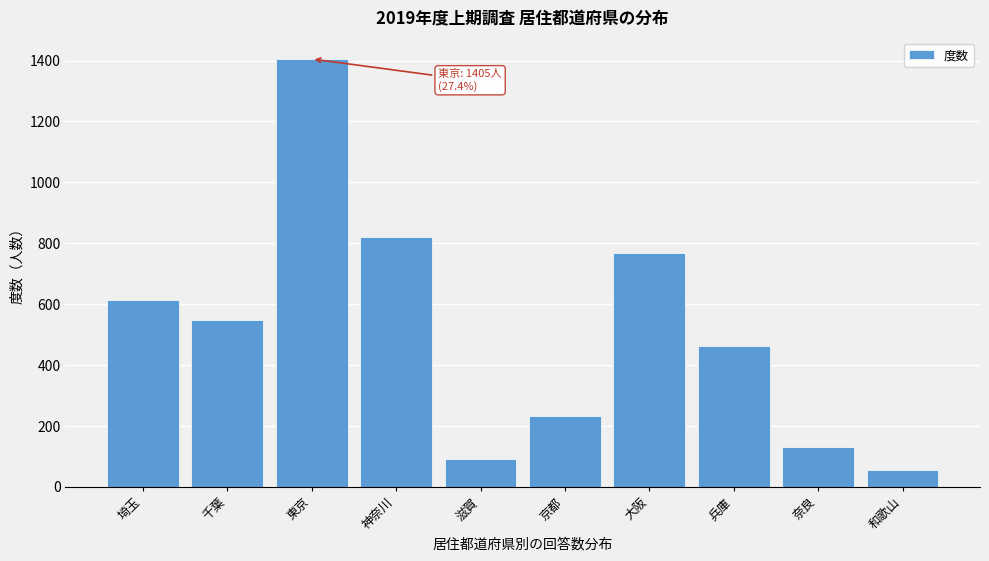

Reading right to left, list all the values displayed in this chart.

和歌山=56	奈良=130	兵庫=462	大阪=769	京都=232	滋賀=91	神奈川=821	東京=1405	千葉=546	埼玉=612